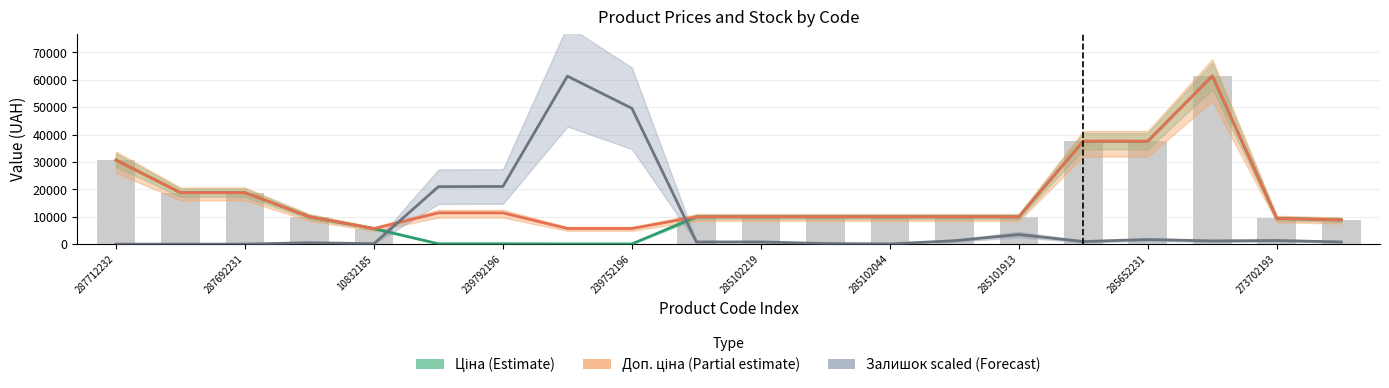

How many categories are shown in the chart?

20